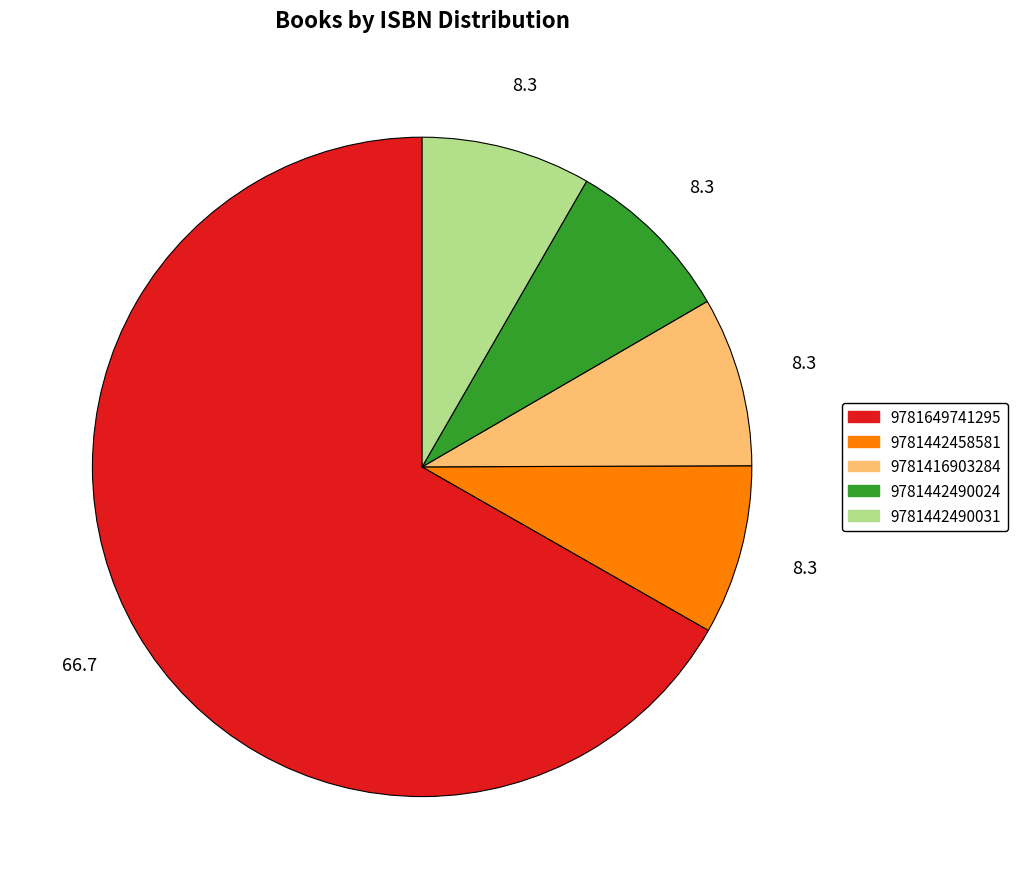

How many slices are in this pie chart?

5